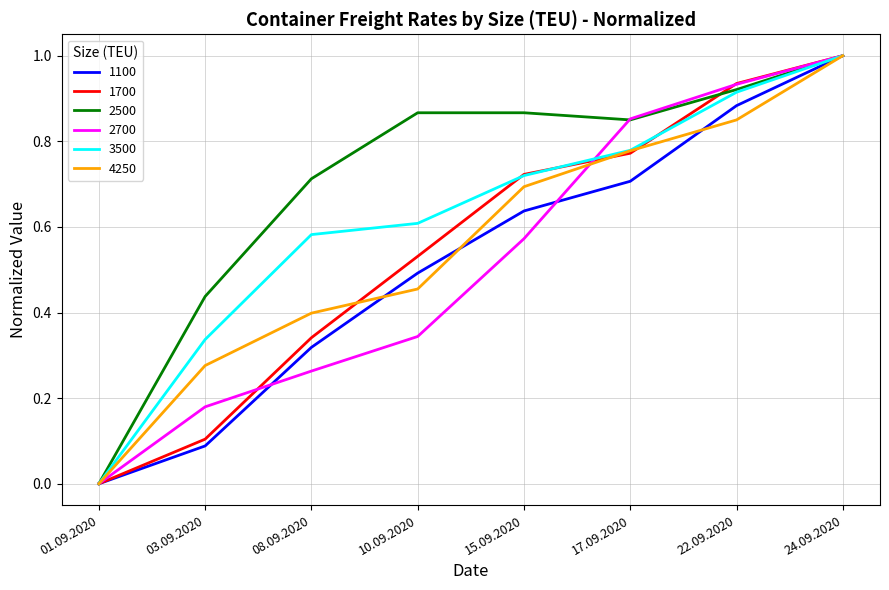

Which label corresponds to the largest value in the chart?

24.09.2020